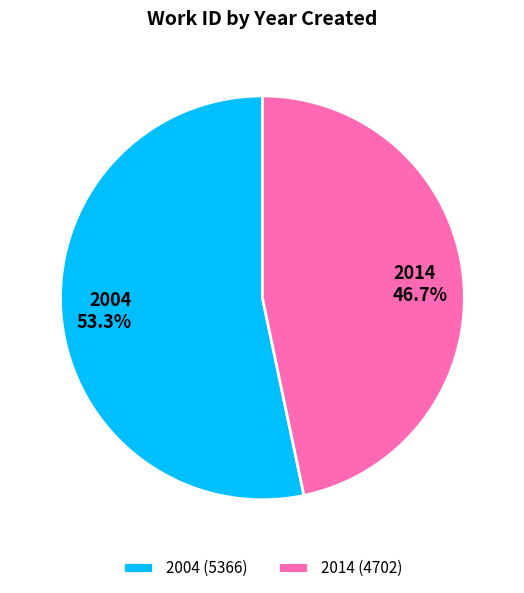

What is the ratio of the value at 2004 to the value at 2014?

1.1